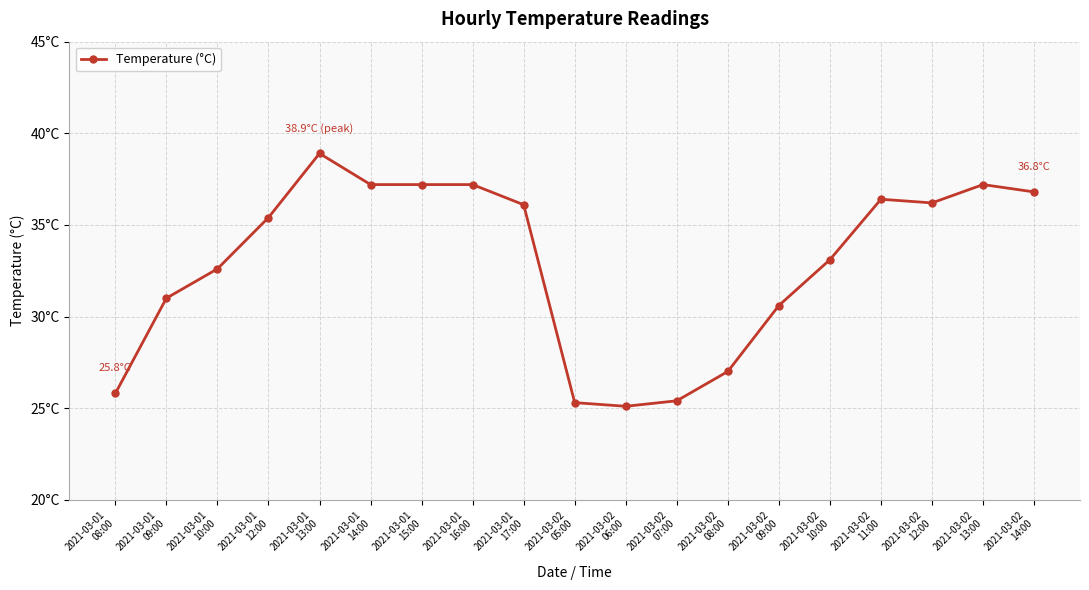

Where is the first local maximum?

2021-03-01
13:00